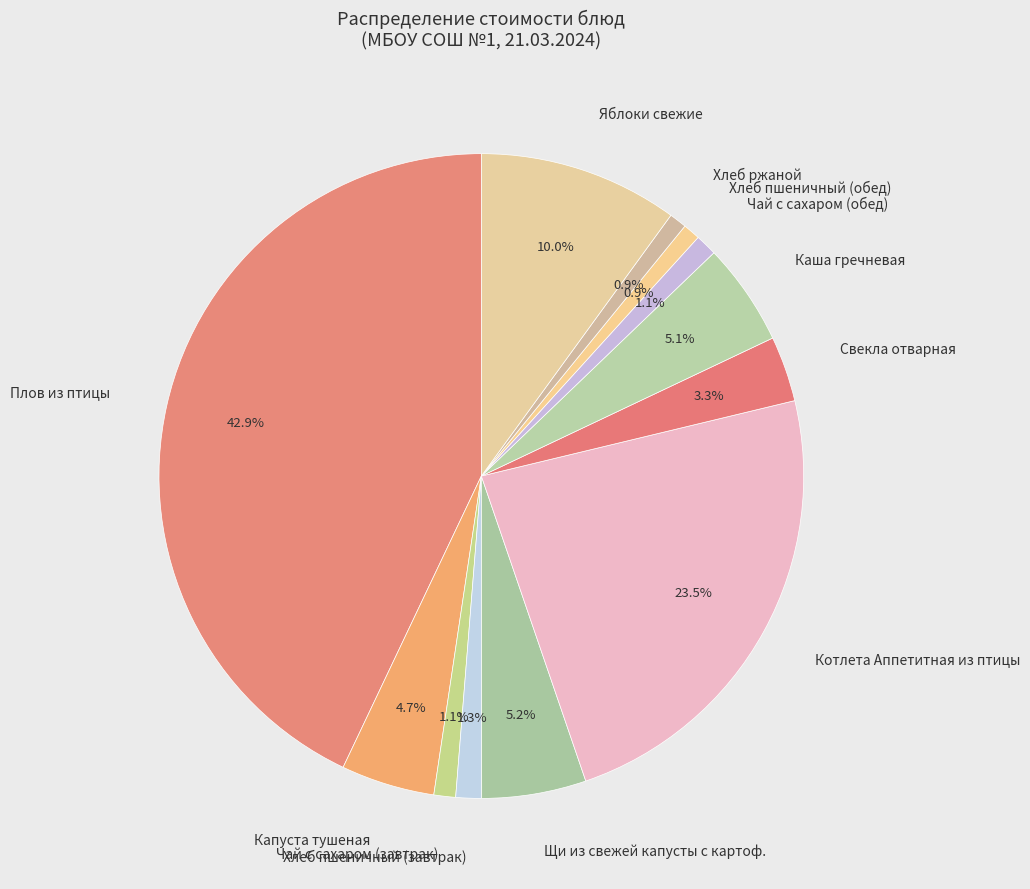

What is the ratio of the value at Щи из свежей капусты с картоф. to the value at Каша гречневая?

1.0